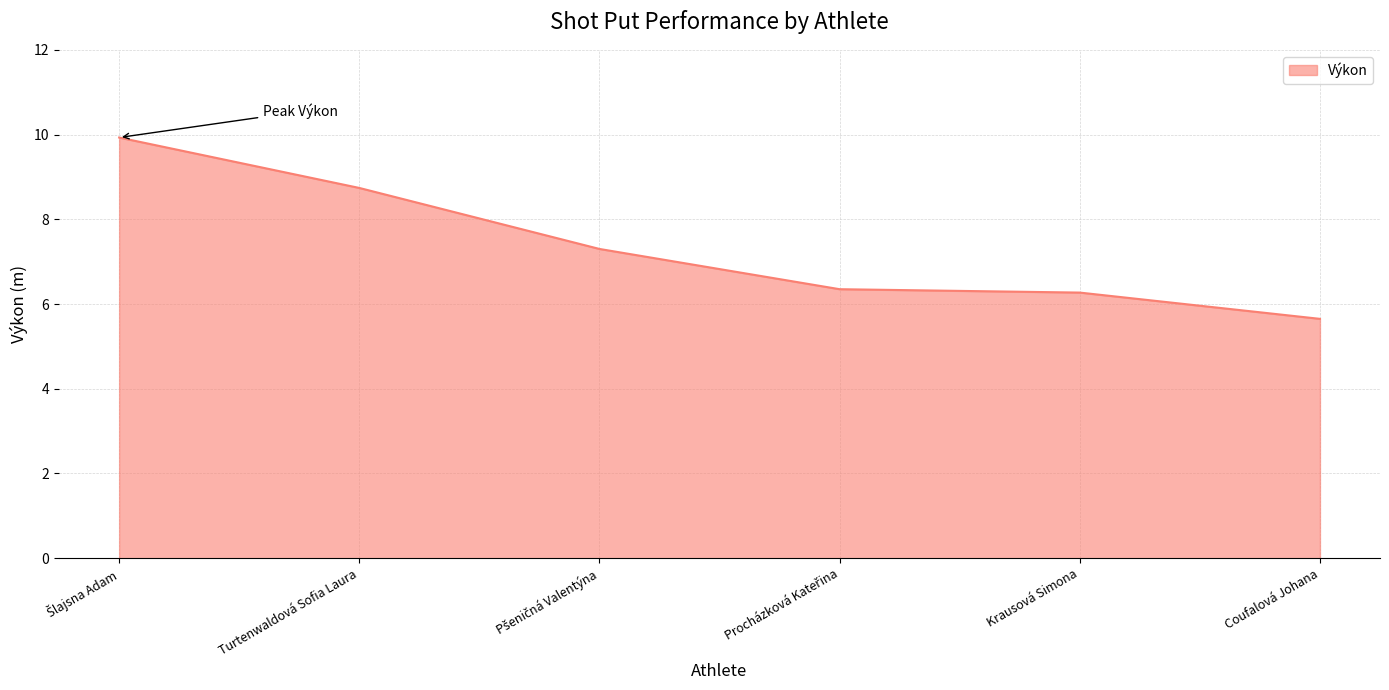

What is the difference between the maximum and minimum values?

4.3